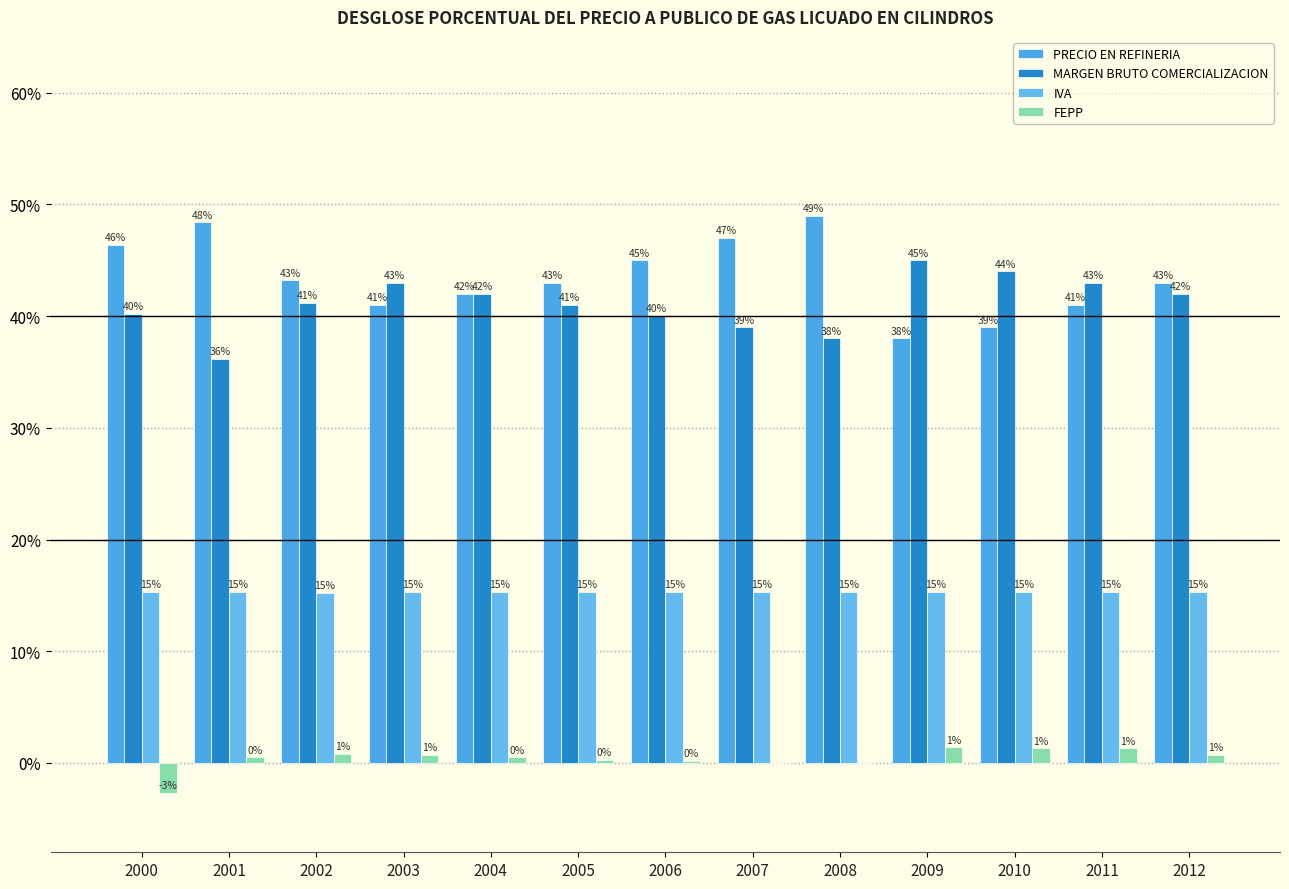

At how many categories does at least one series exceed 0?

13